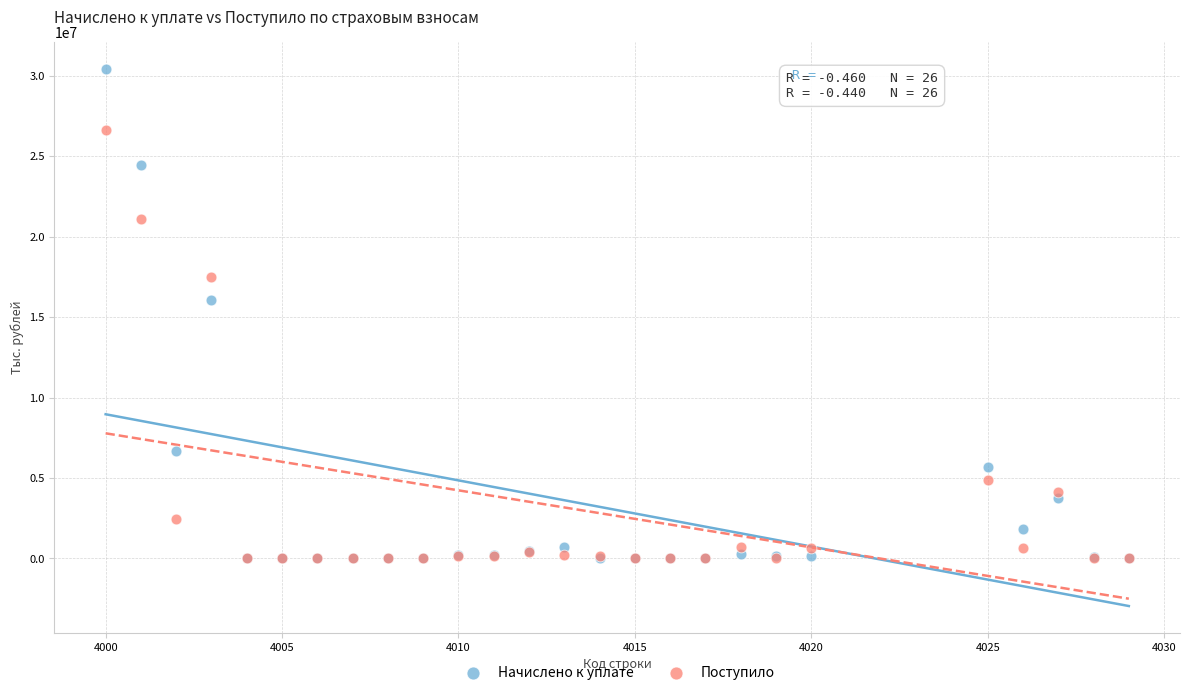

What are all the series names shown in the legend?

Начислено к уплате, Поступило